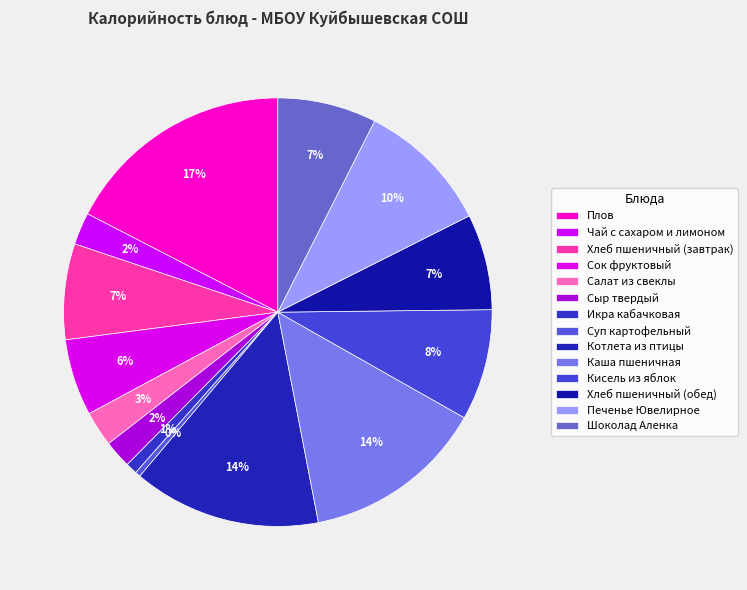

To the nearest percent, what portion does Хлеб пшеничный (обед) represent?

7%